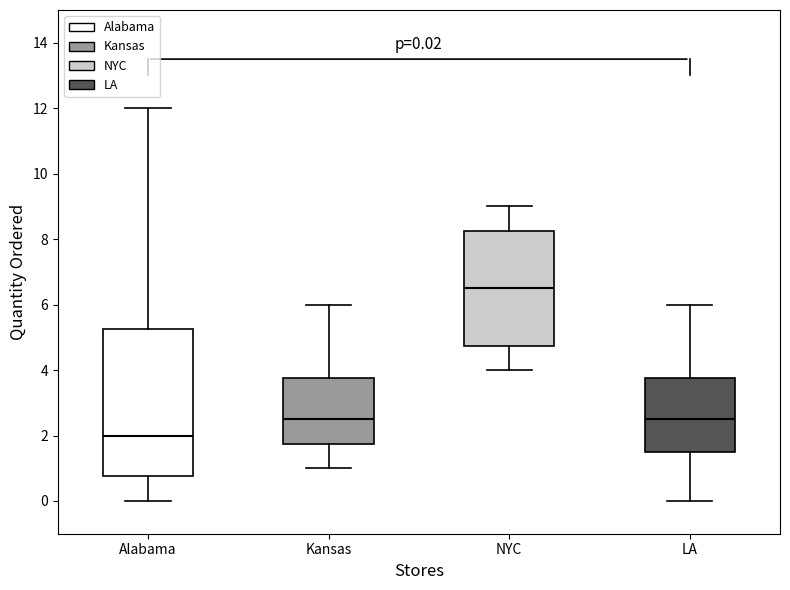

Which box is the tallest, from its lower edge to its upper edge?

Alabama